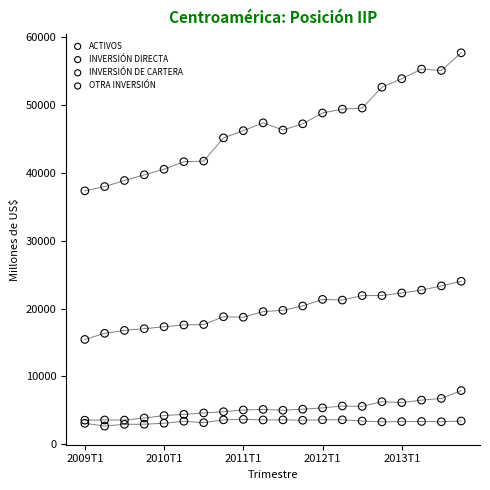

Which series reaches the maximum Y coordinate?

ACTIVOS